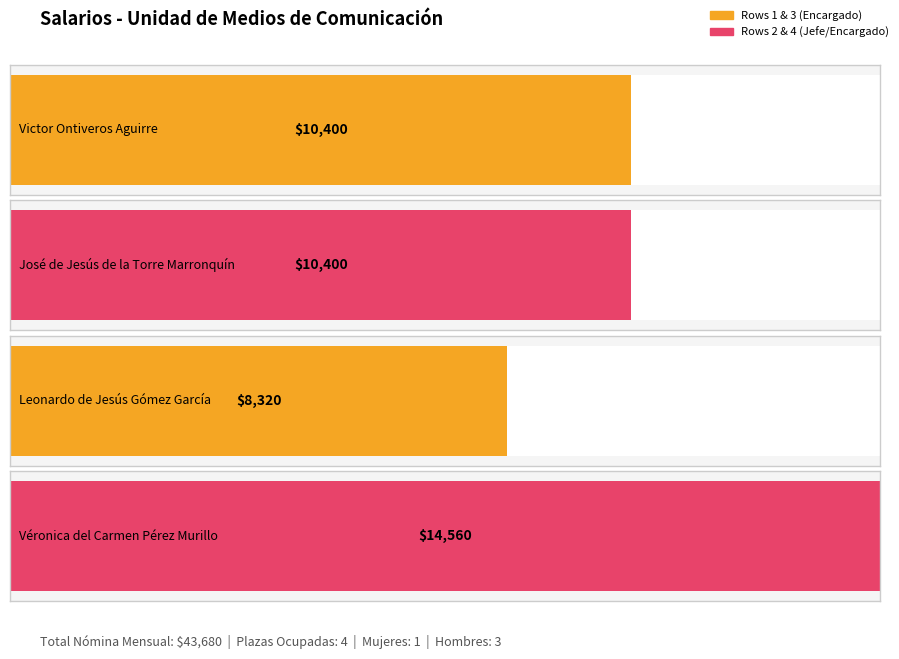

Approximately how many times larger is the value at Victor Ontiveros Aguirre compared to Véronica del Carmen Pérez Murillo?

0.7